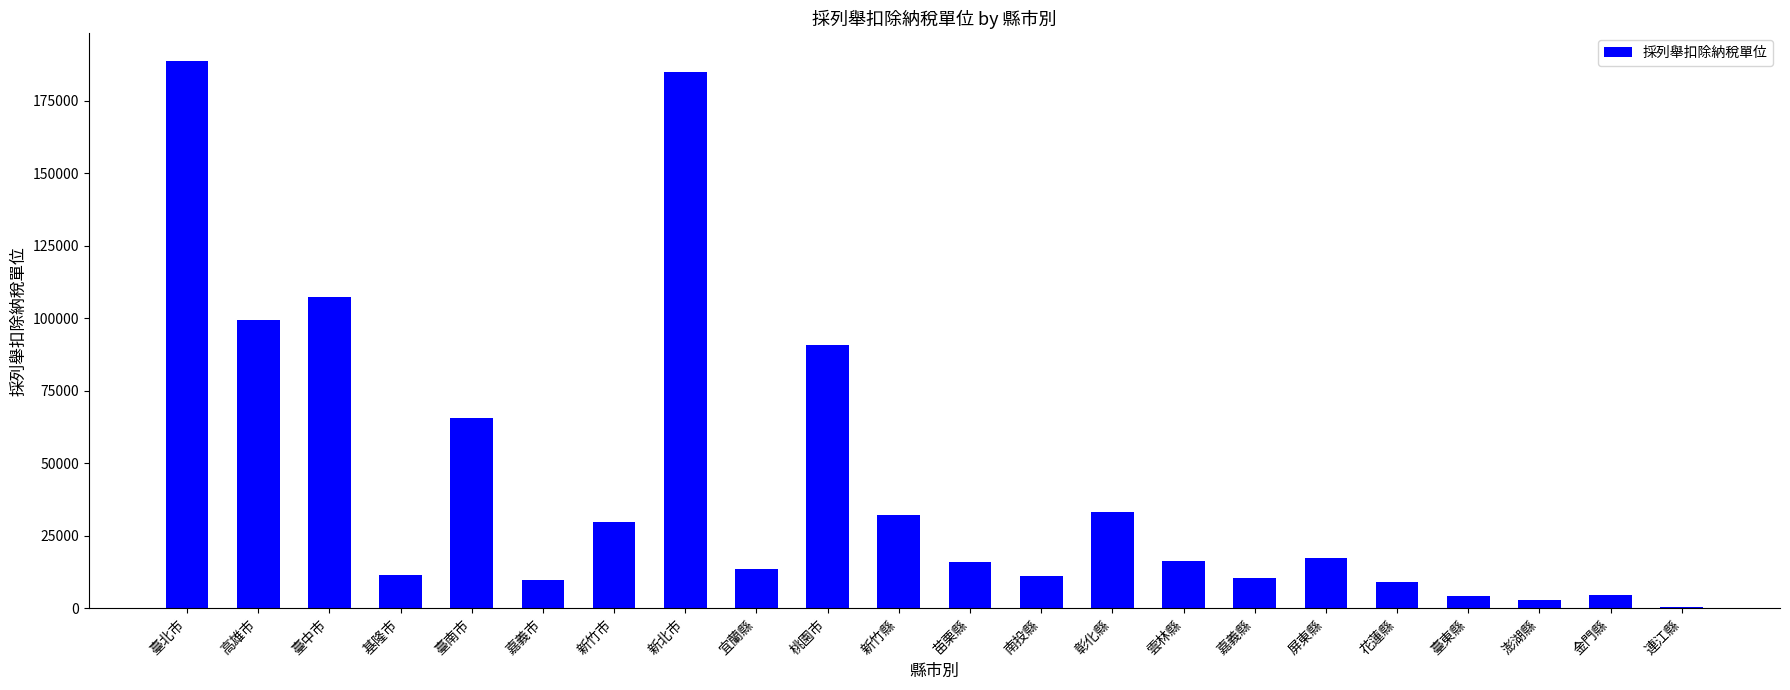

The value at 嘉義市 is 9771. True or false?

True